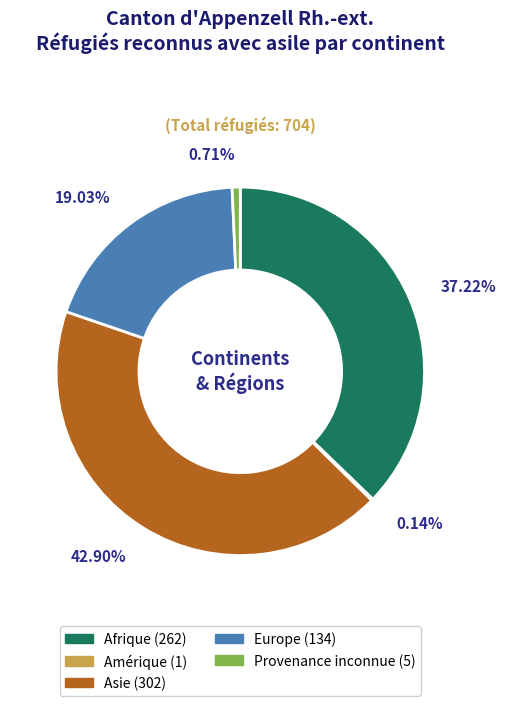

Does any single category account for the majority?

No